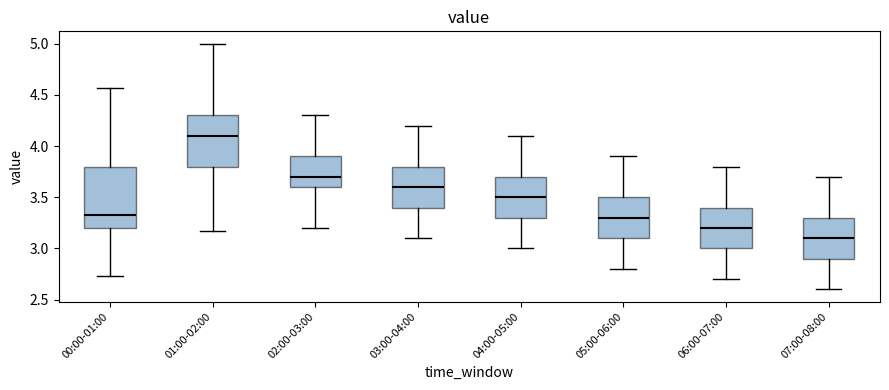

Which box has the highest median line?

01:00-02:00